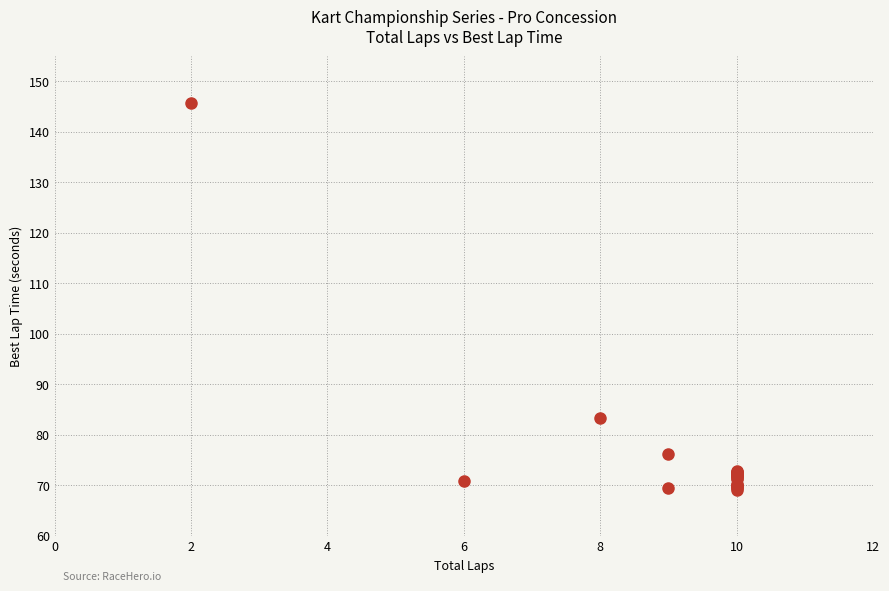

What Y value in the scatter plot is closest to 107?

83.3